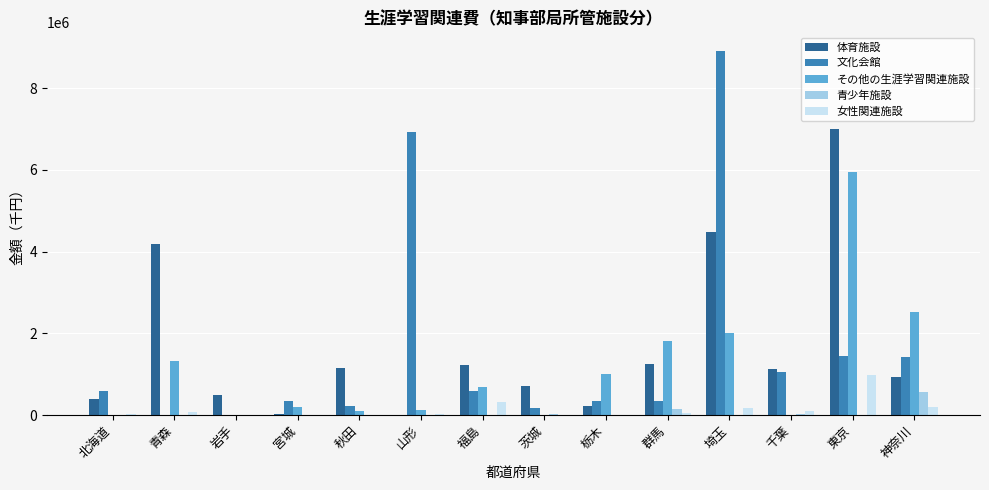

Is it true that その他の生涯学習関連施設 equals -2263114 at 岩手?

False